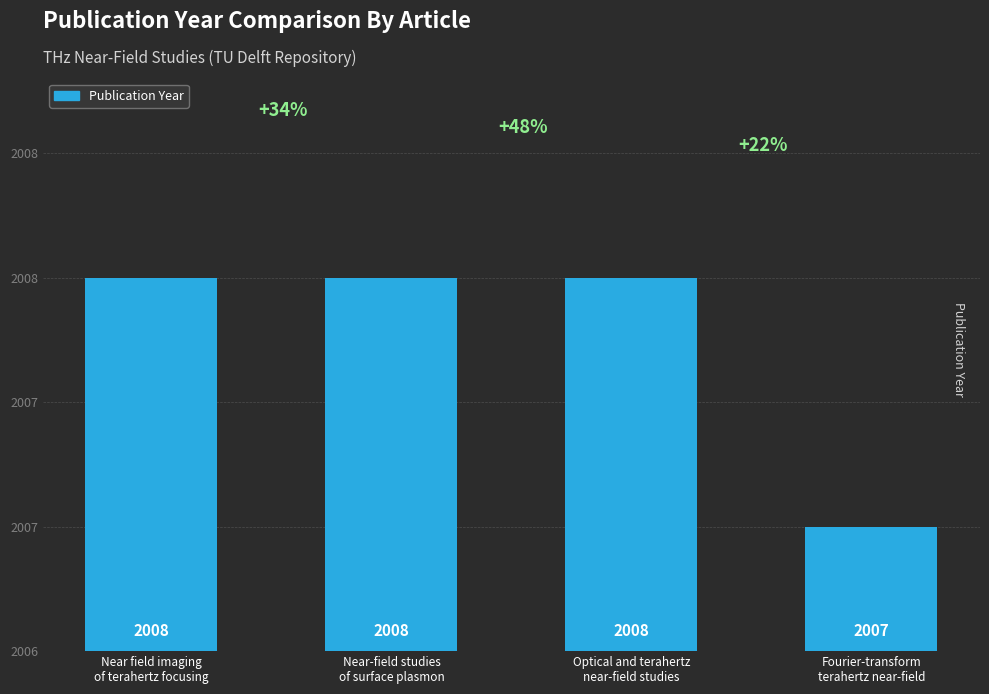

Are the bars horizontal?

No